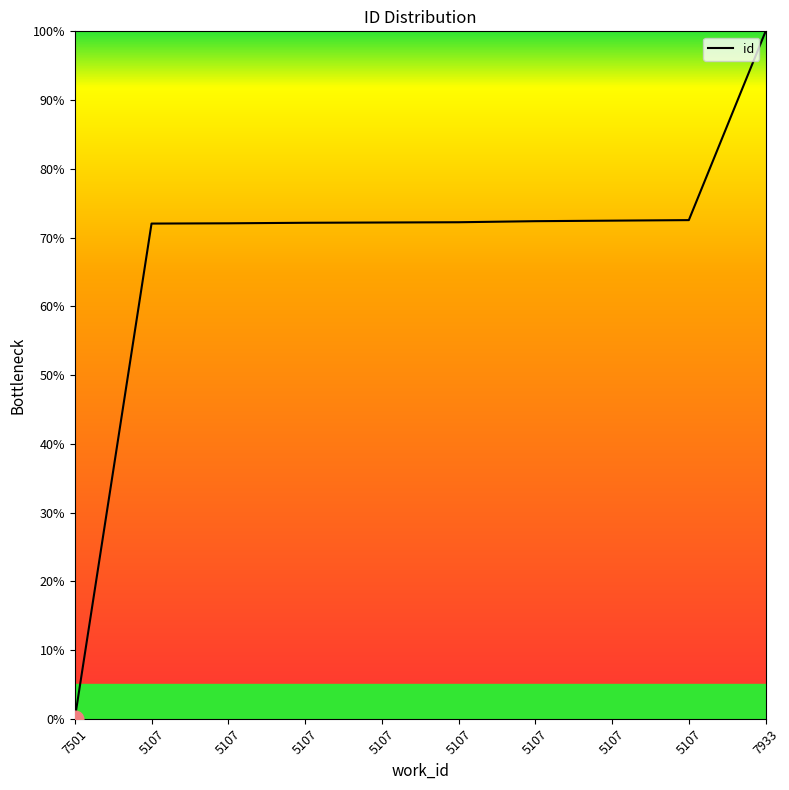

Does the chart have visible grid lines?

No